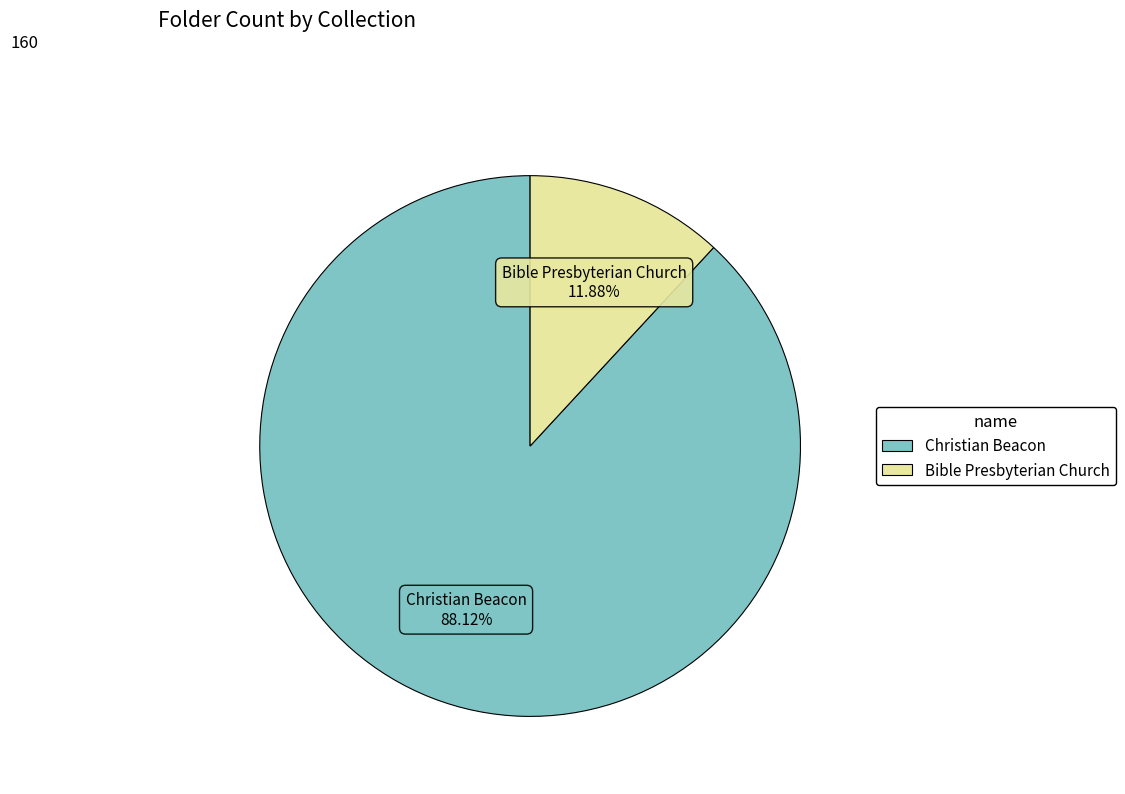

Is Bible Presbyterian Church the majority of the pie?

No